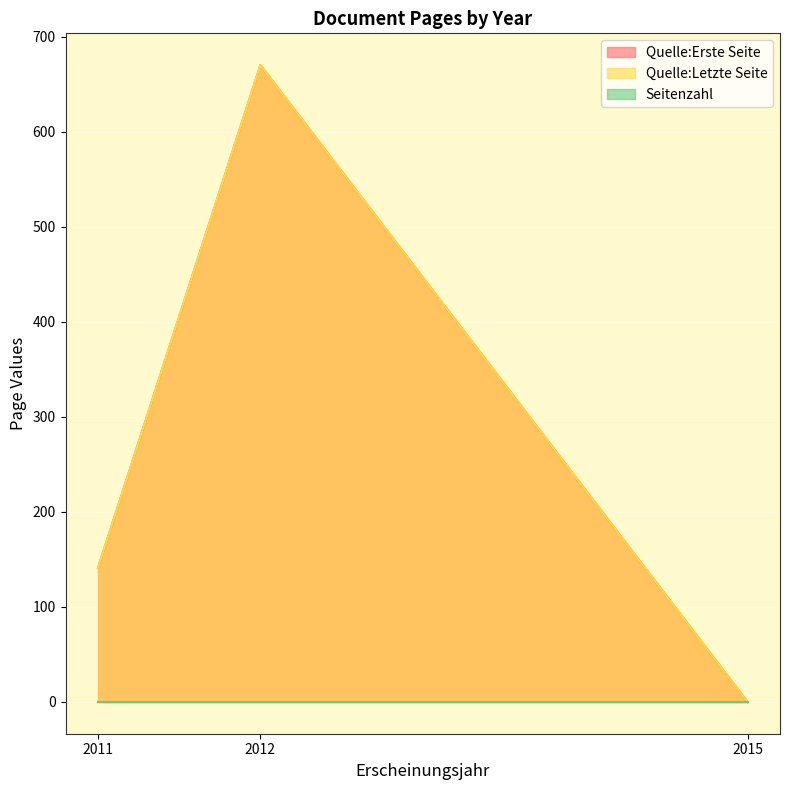

What is the total value across all series at 2011?

282